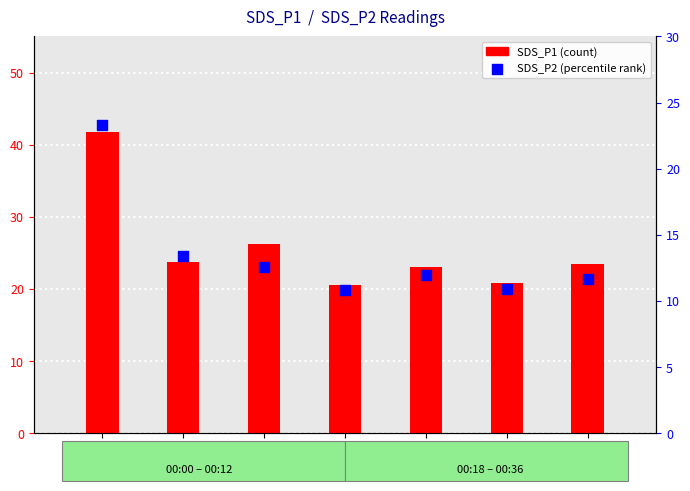

What are all the series names shown in the legend?

SDS_P1, SDS_P2